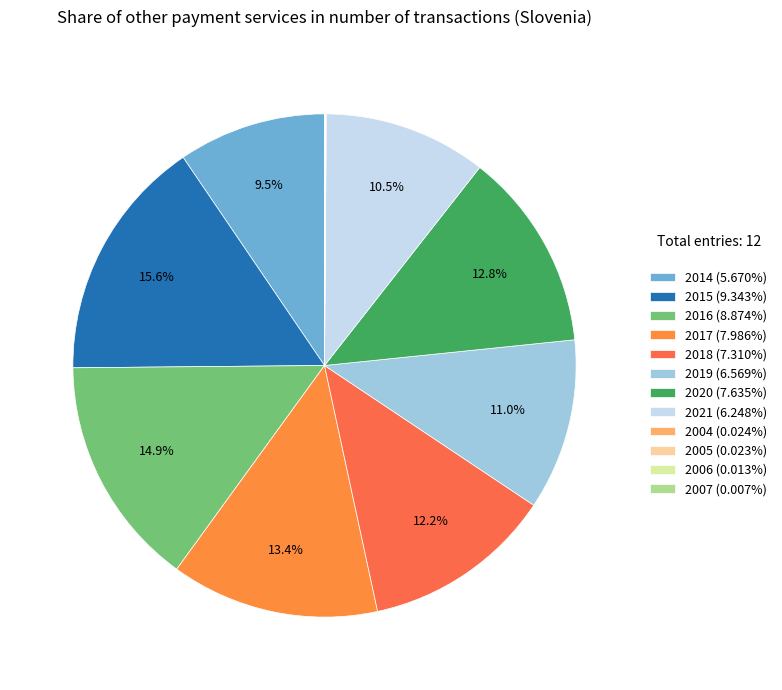

Does 2020 represent more than half of the total?

No